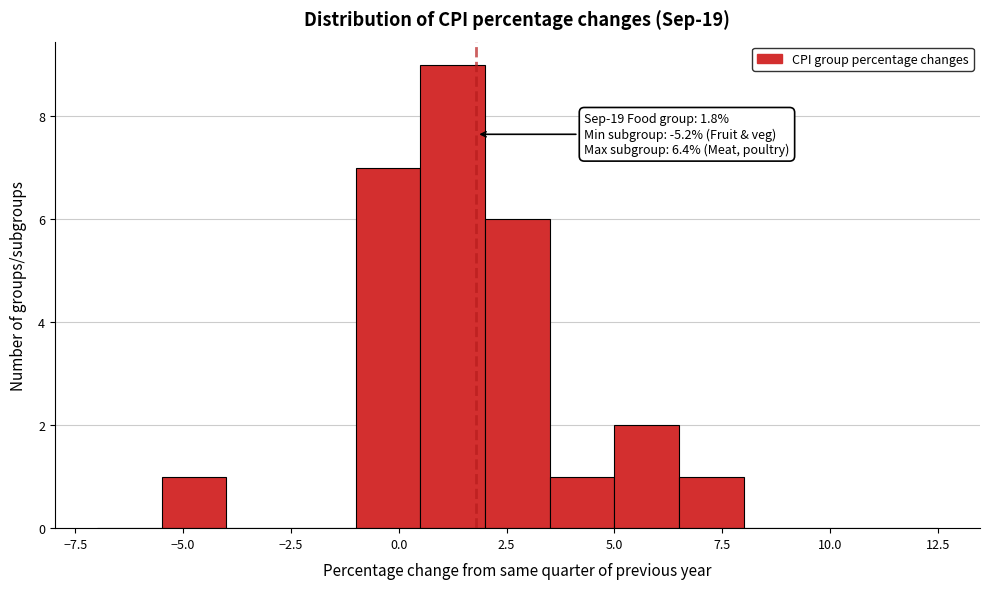

Around what value on the x-axis is the tallest bar? Give the approximate position of its centre, as read against the axis.

1.5